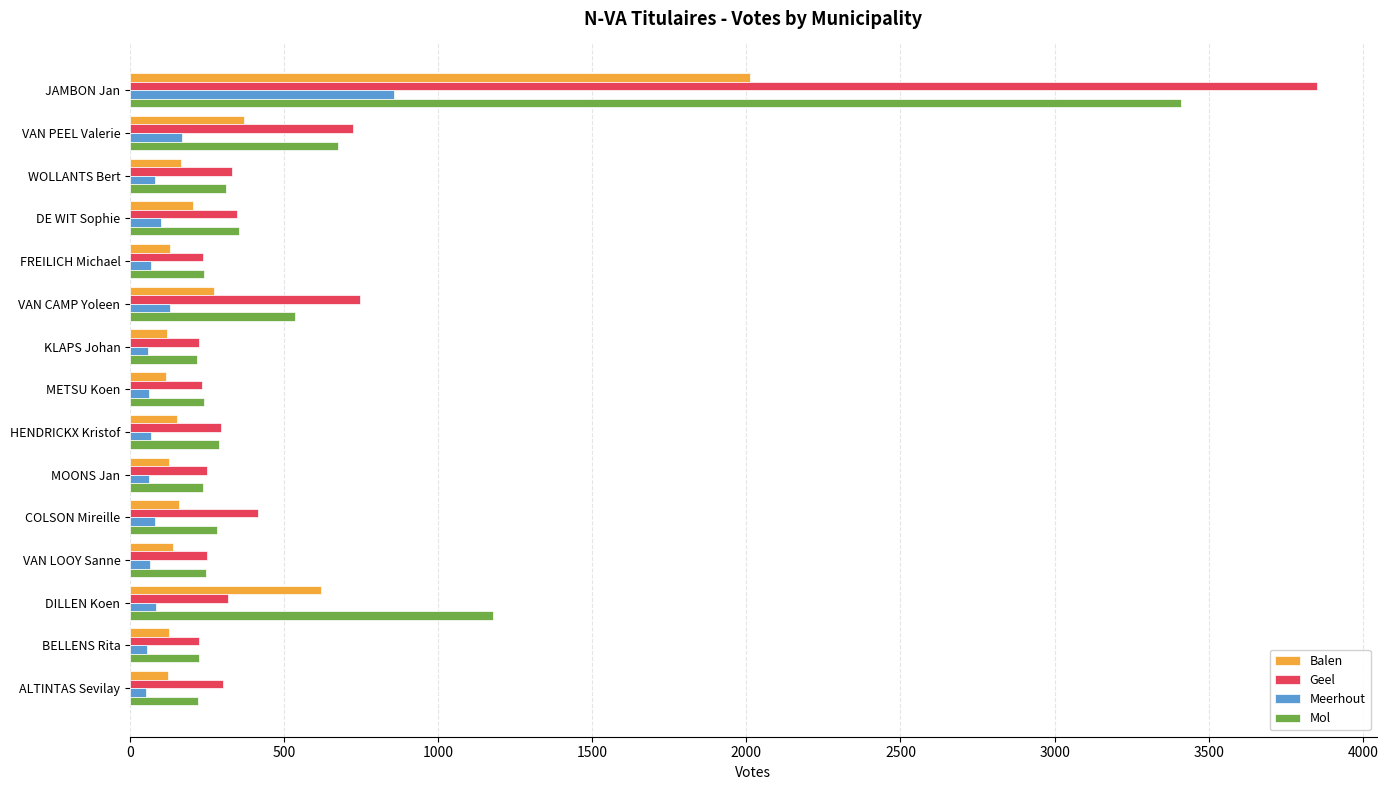

At which category is the sum across all series the highest?

JAMBON Jan